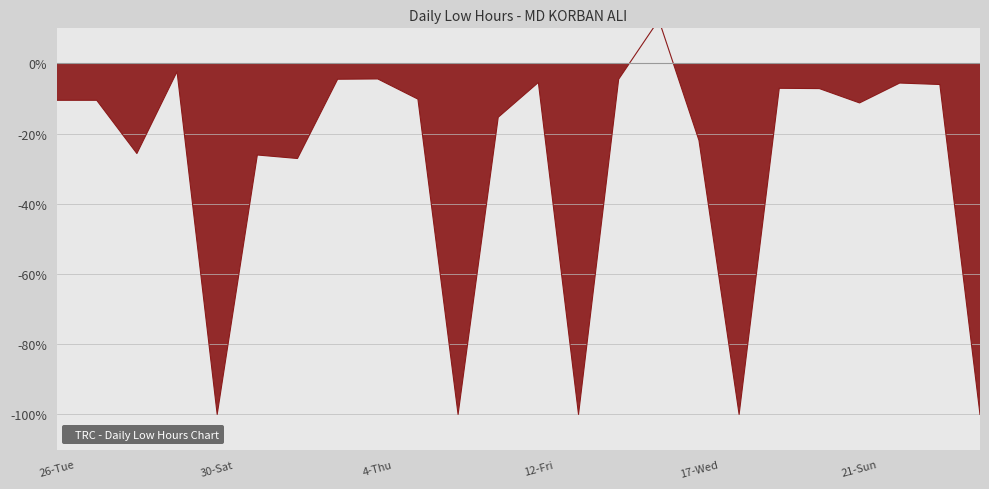

The value at 4-Thu is -2.2. True or false?

False